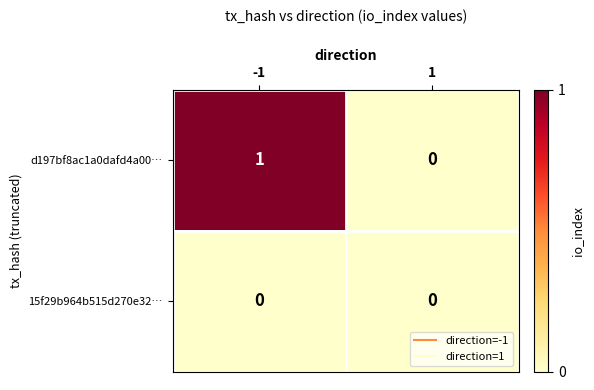

Which series has the largest total across all categories?

d197bf8ac1a0dafd4a00…